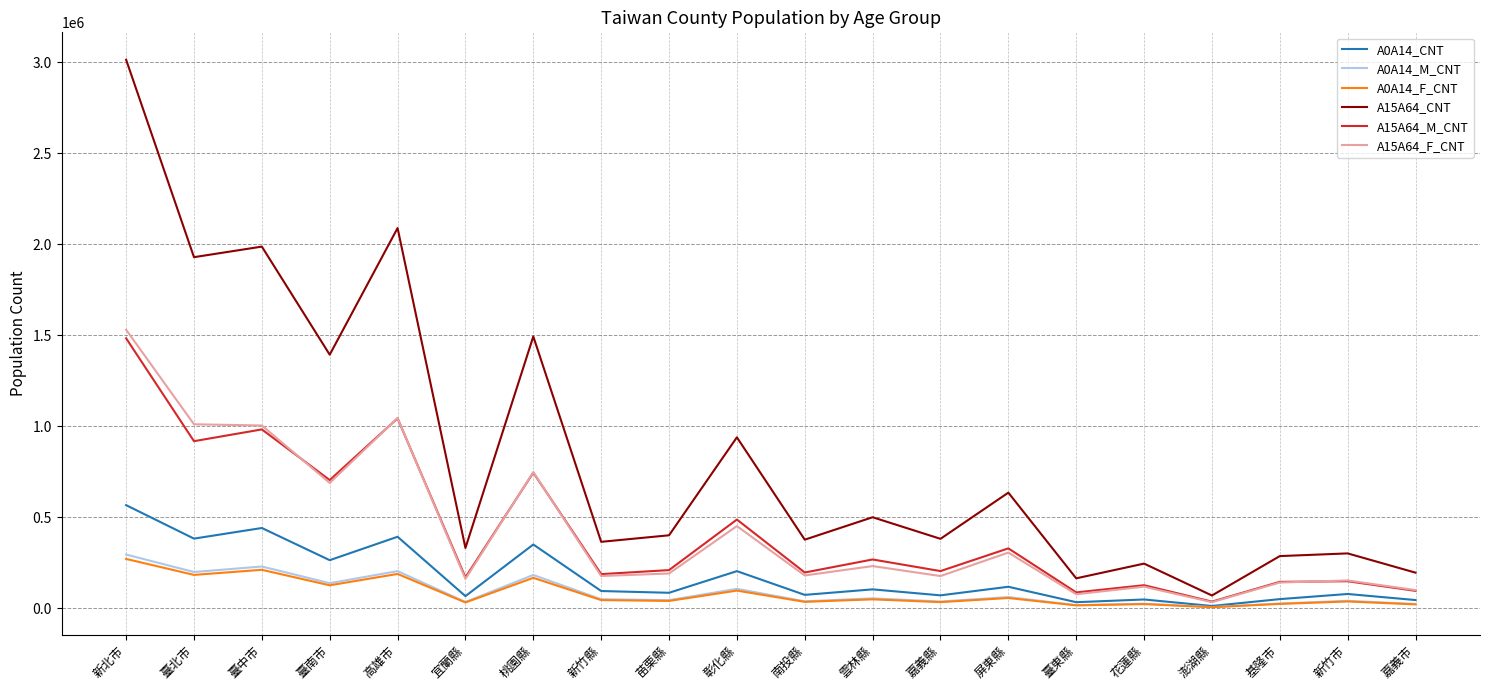

Between 臺中市 and 新竹市, which series saw the biggest shift?

A15A64_CNT